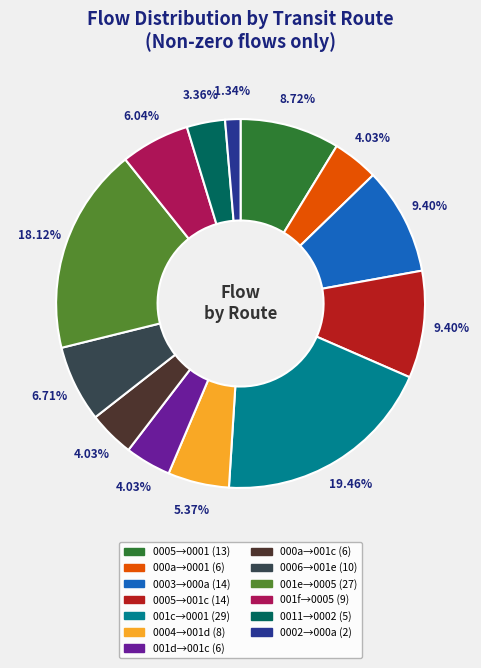

How many segments does this pie chart have?

13